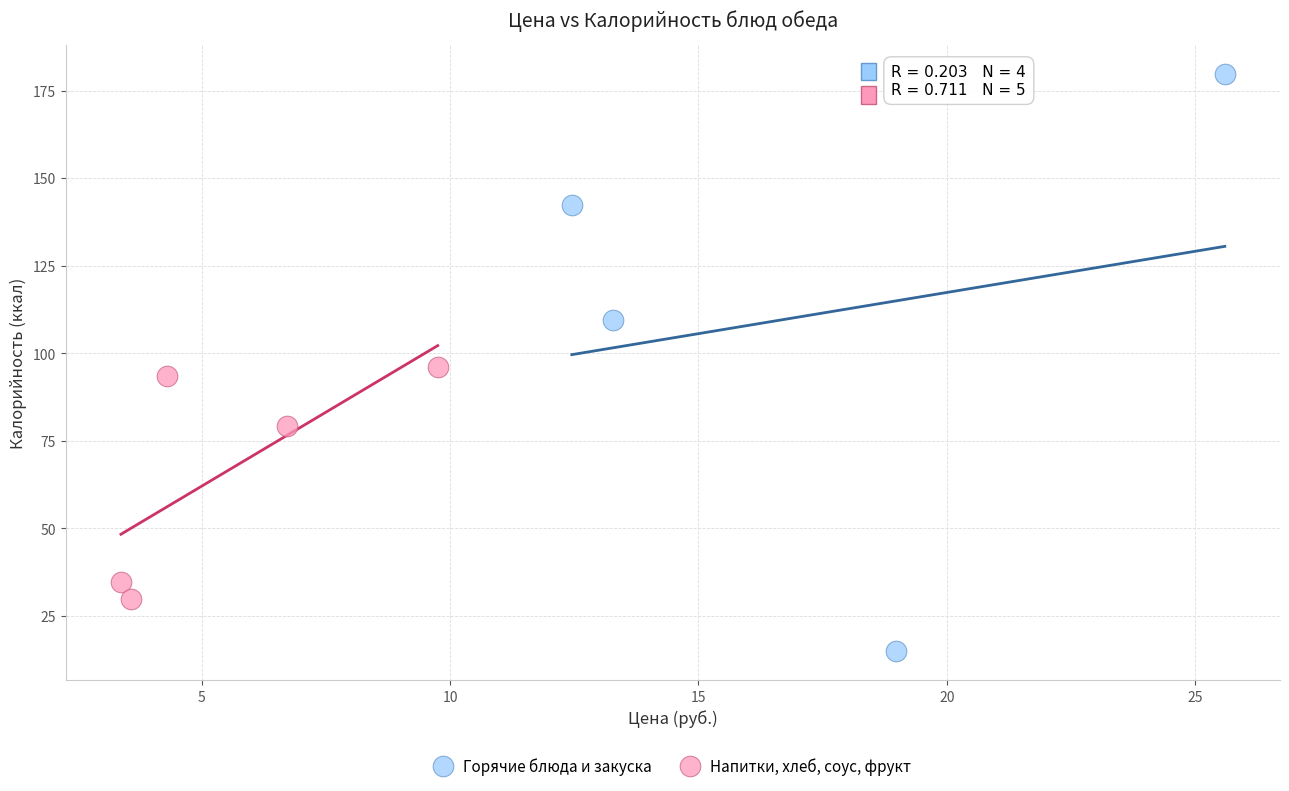

Which series contains the highest Y value?

Горячие блюда и закуска